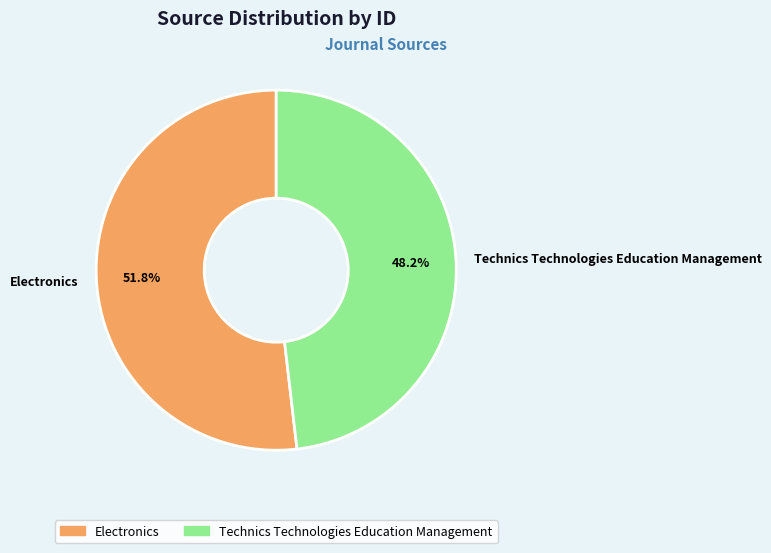

The Electronics slice represents 52% of the pie. True or false?

True